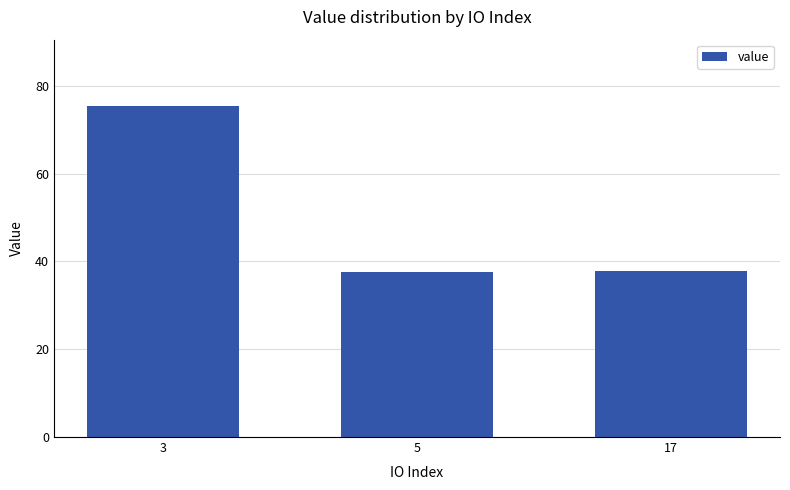

What is the greatest value displayed?

75.5